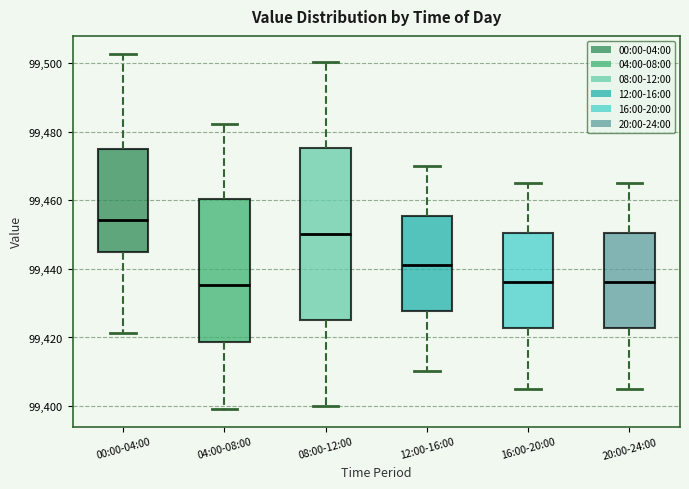

Reading left to right, read every box against the y-axis: the position of its median line, the range the box covers, and the ends of its whiskers. The values are not printed on the chart, so give them approximately, as read against the axis.

00:00-04:00: median 99454, box 99444 to 99474, whiskers 99422 to 99502
04:00-08:00: median 99436, box 99418 to 99460, whiskers 99400 to 99482
08:00-12:00: median 99450, box 99426 to 99476, whiskers 99400 to 99500
12:00-16:00: median 99442, box 99428 to 99456, whiskers 99410 to 99470
16:00-20:00: median 99436, box 99422 to 99450, whiskers 99406 to 99466
20:00-24:00: median 99436, box 99422 to 99450, whiskers 99406 to 99466